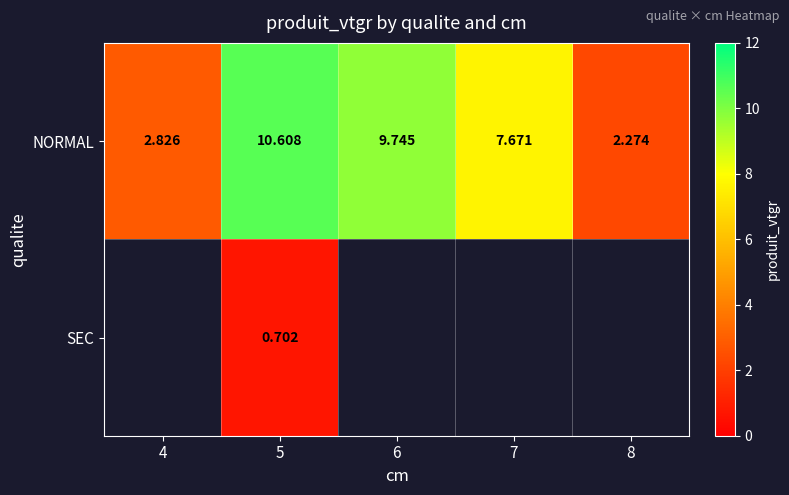

At how many categories does at least one series exceed 10?

1